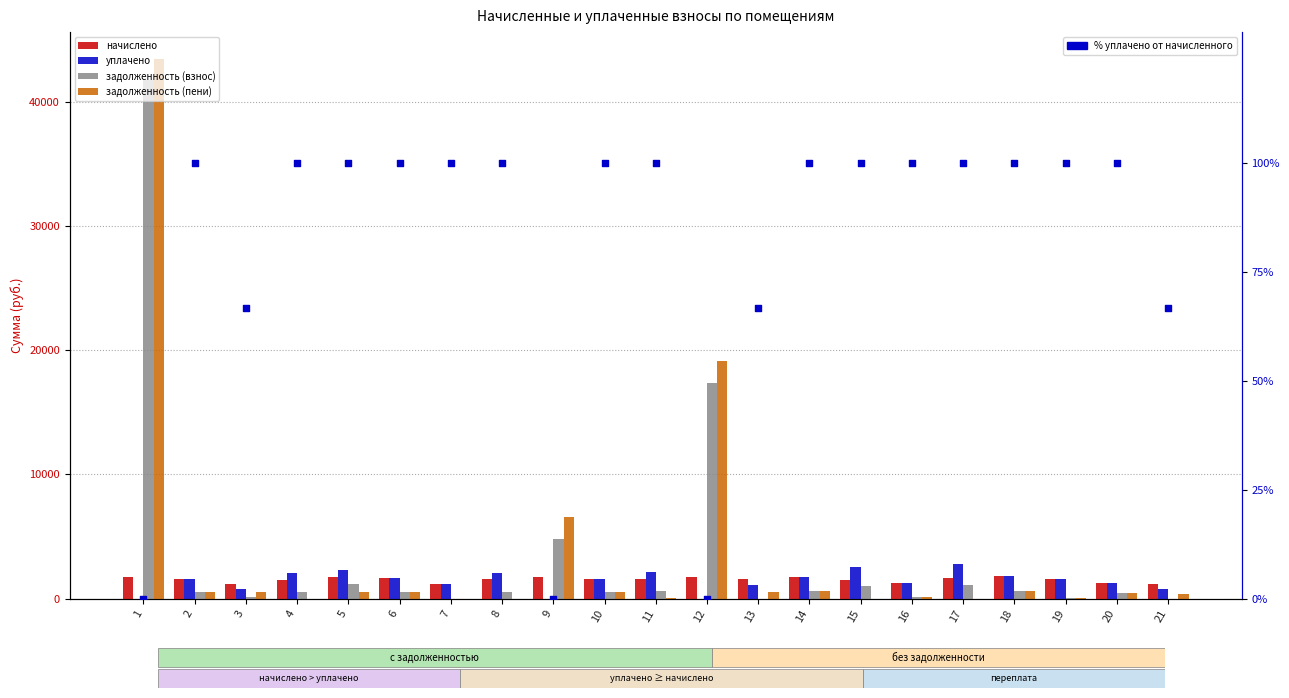

What is the total value across all series at 15?

5175.8